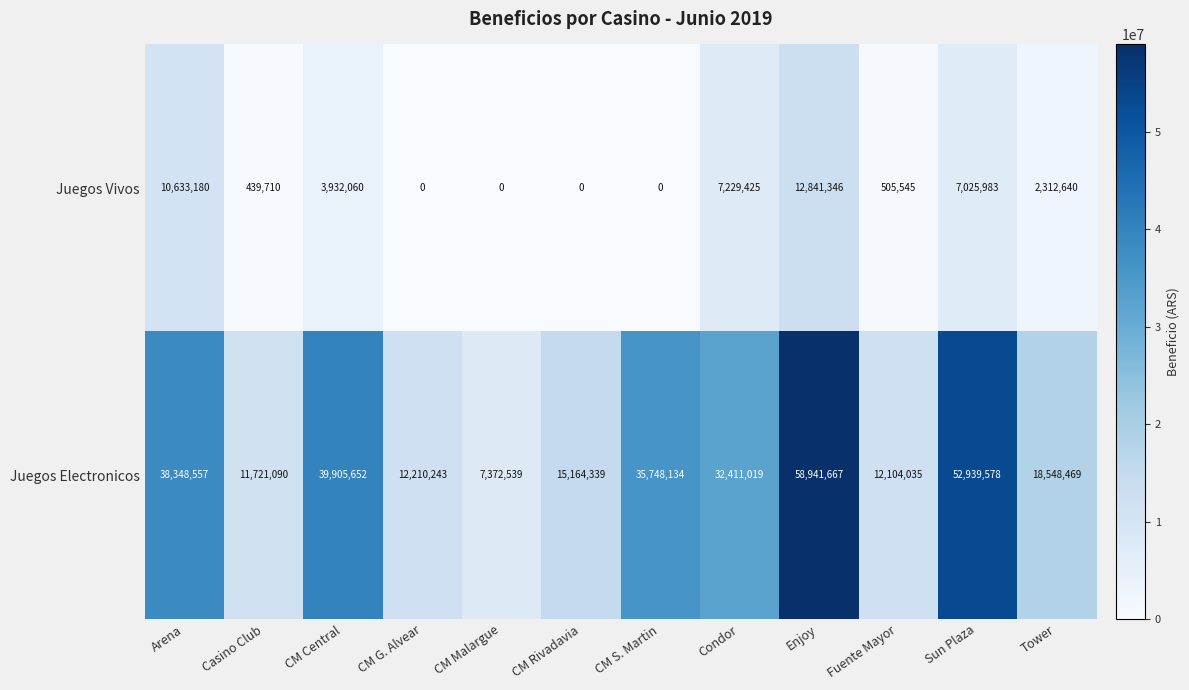

At which category is the sum across all series the highest?

Enjoy